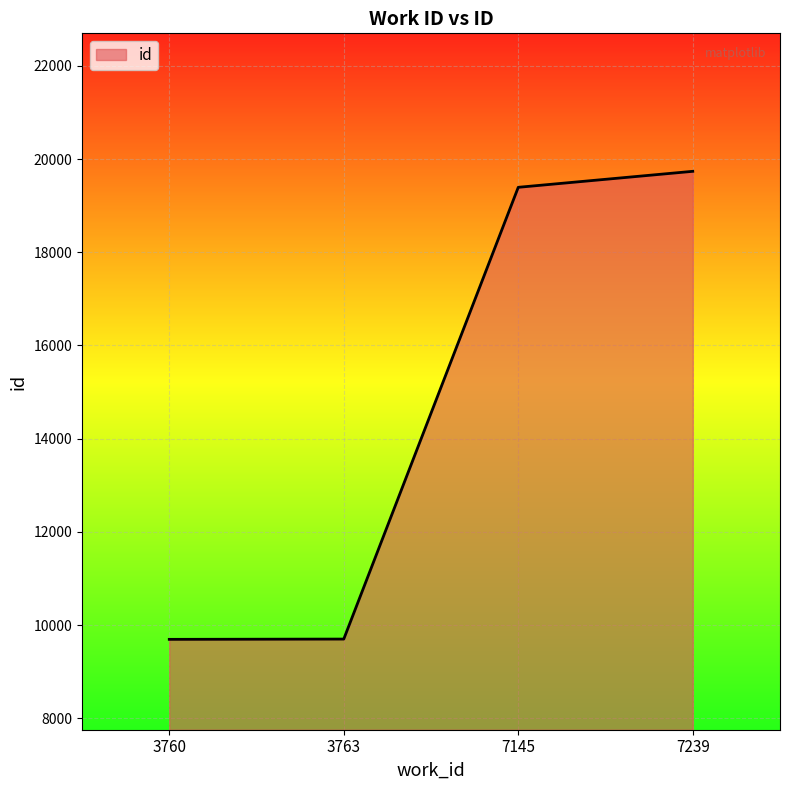

True or false: there are more than 1 points higher than both neighbors.

False